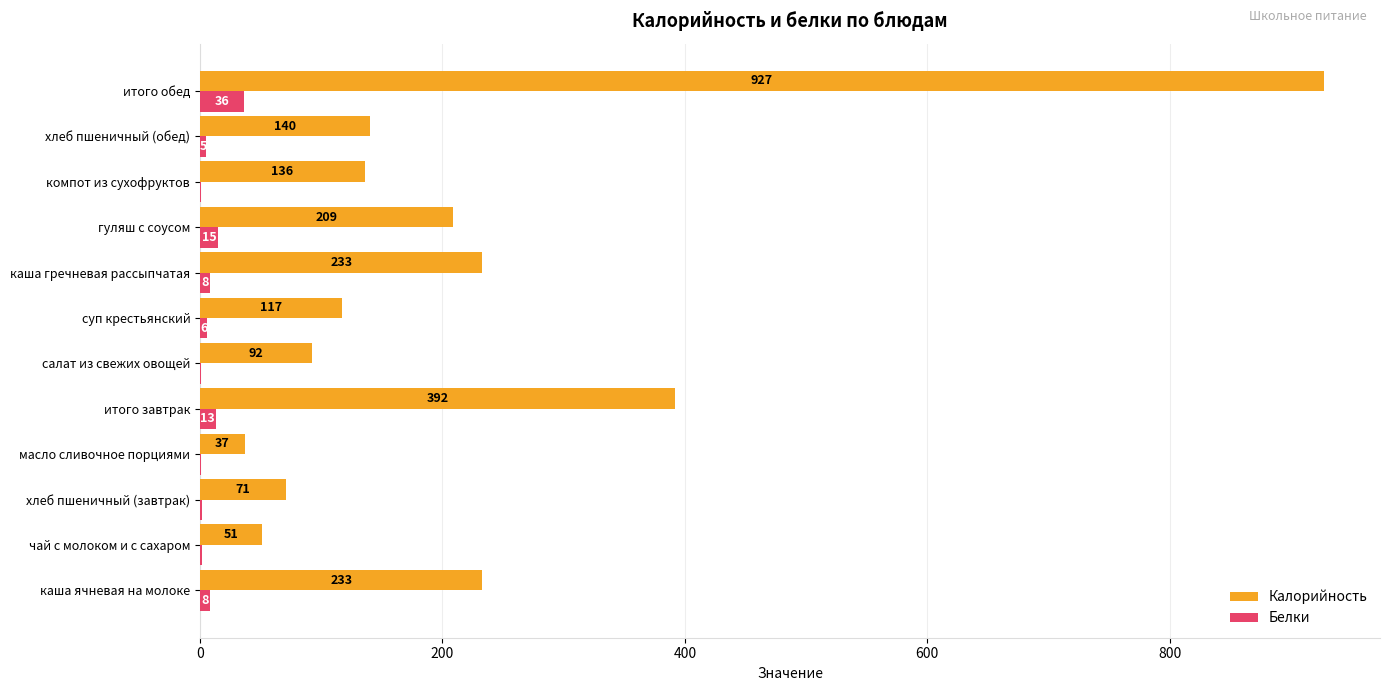

How many distinct data groups are displayed?

2